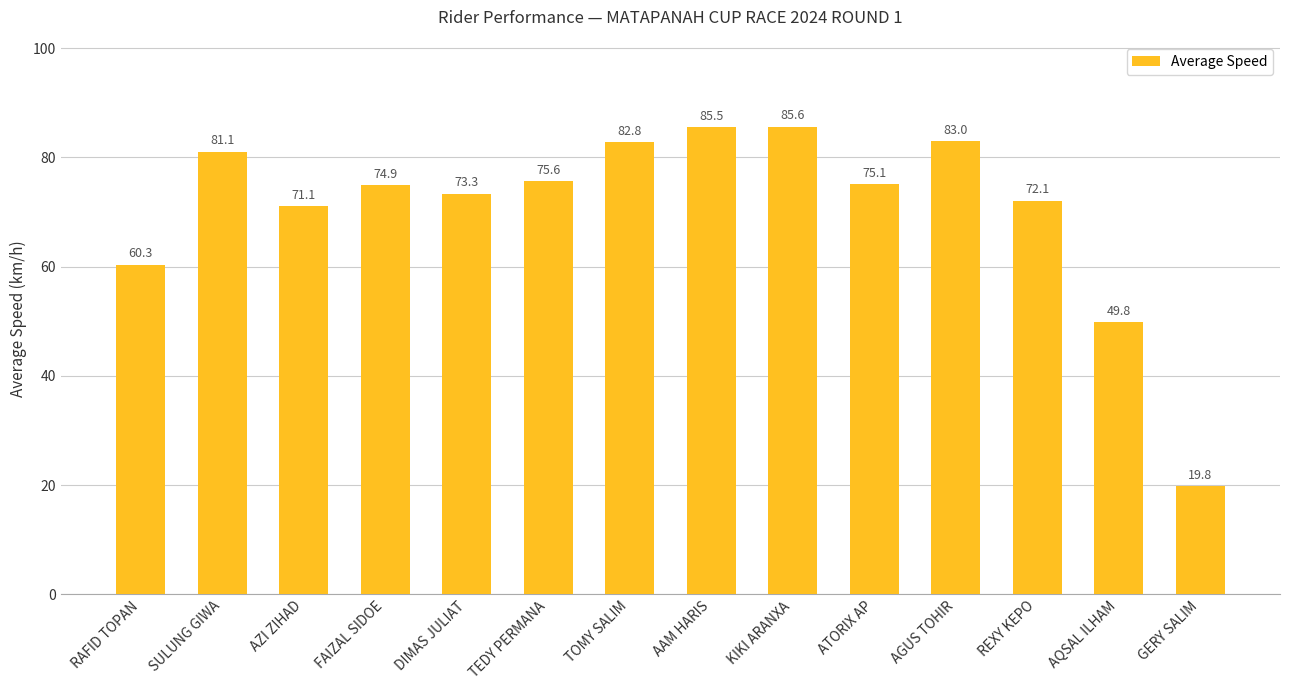

What is the change in value from RAFID TOPAN to DIMAS JULIAT?

+13.0